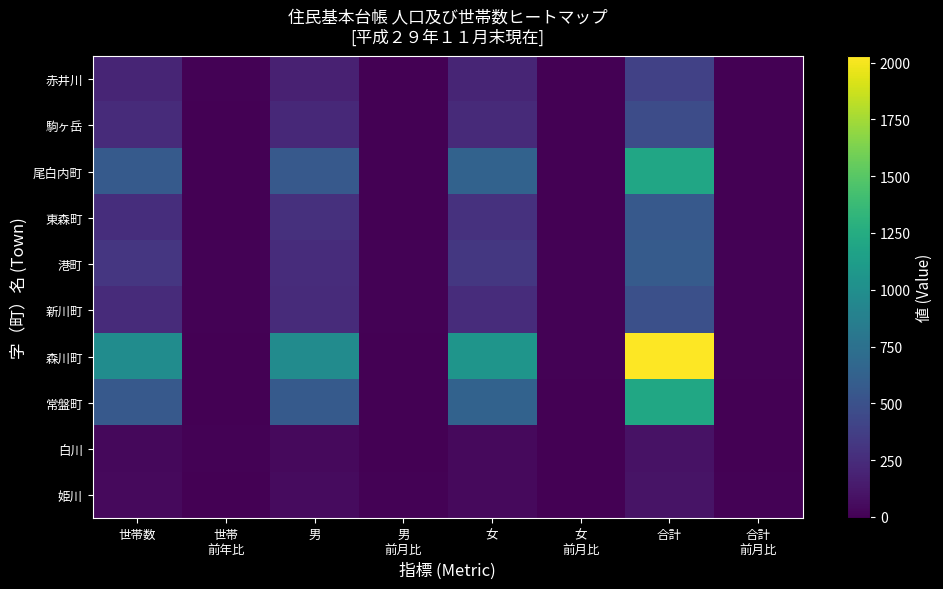

What is the total value across all series at 合計?

7107